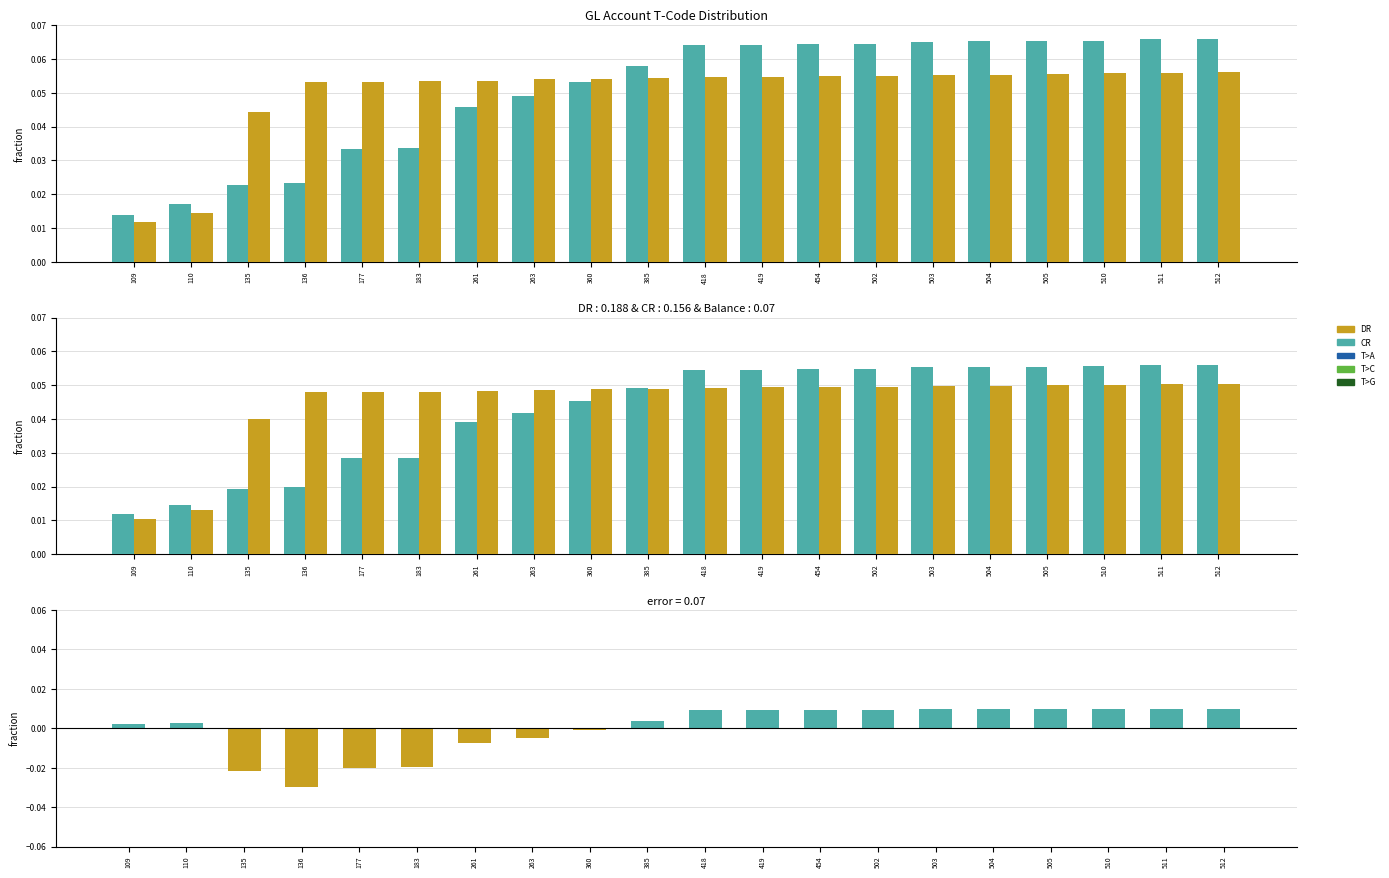

Where does the residual series first go above 0?

109